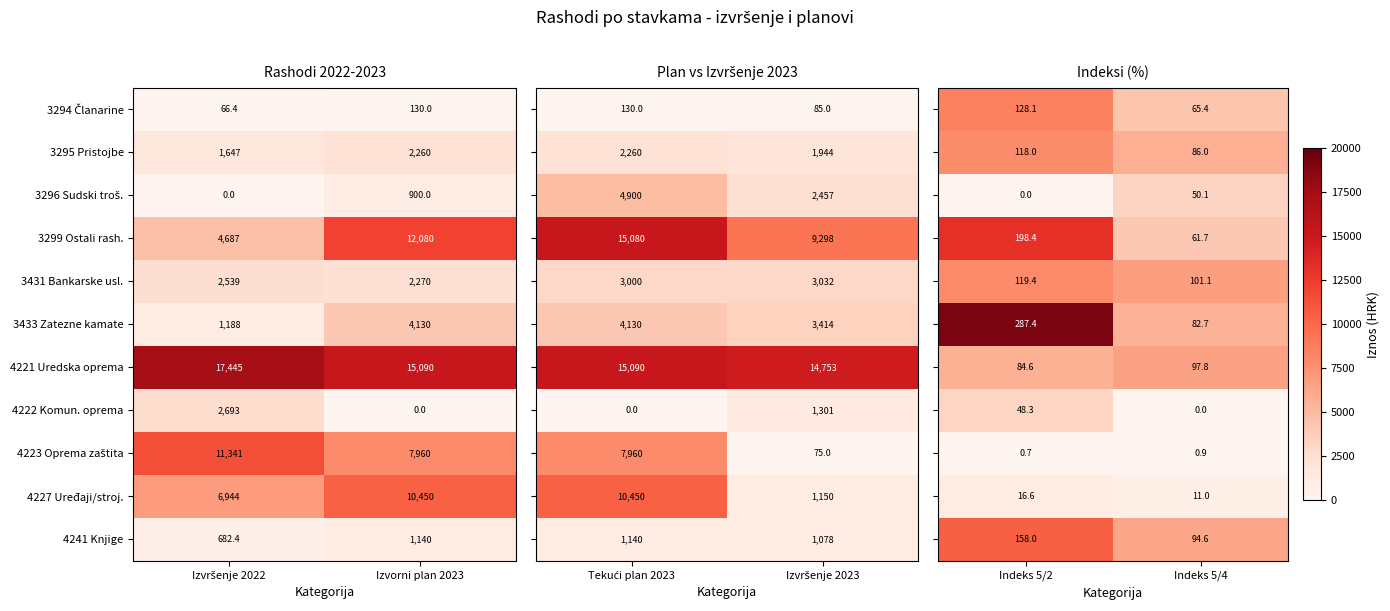

At which label is 4221 Uredska oprema closest to 16267?

Izvorni plan 2023